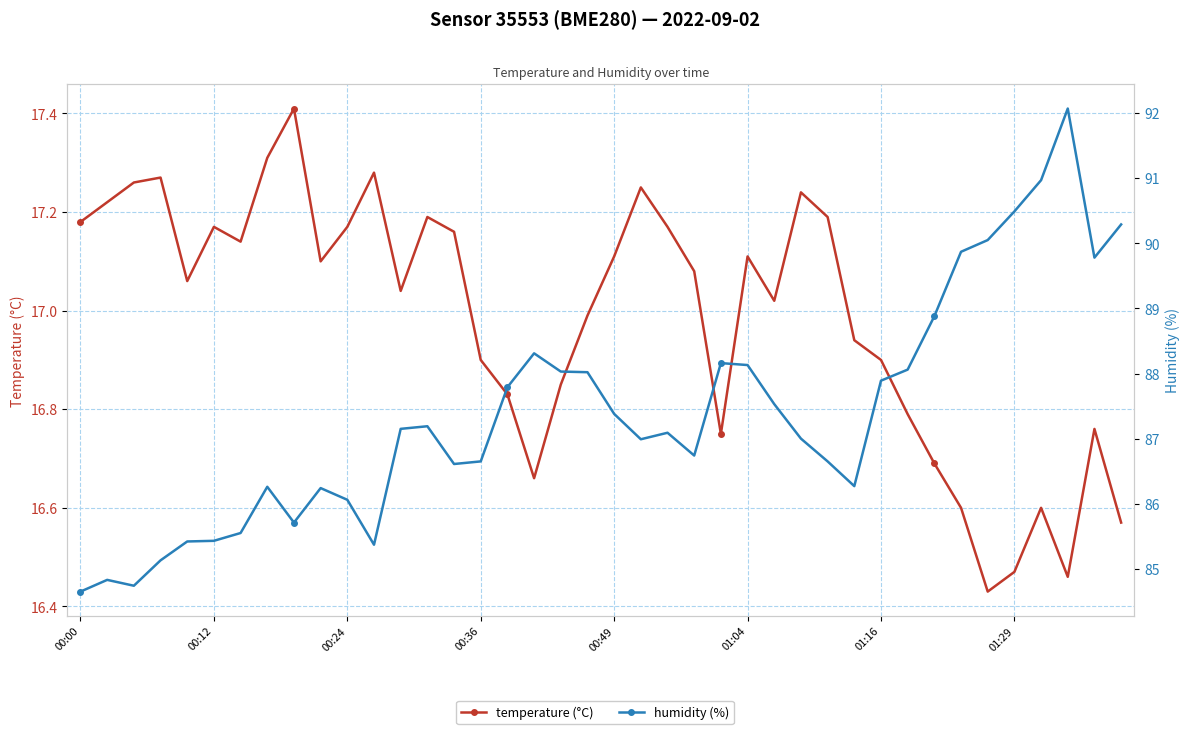

How many values in the humidity (%) series are below 87?

18